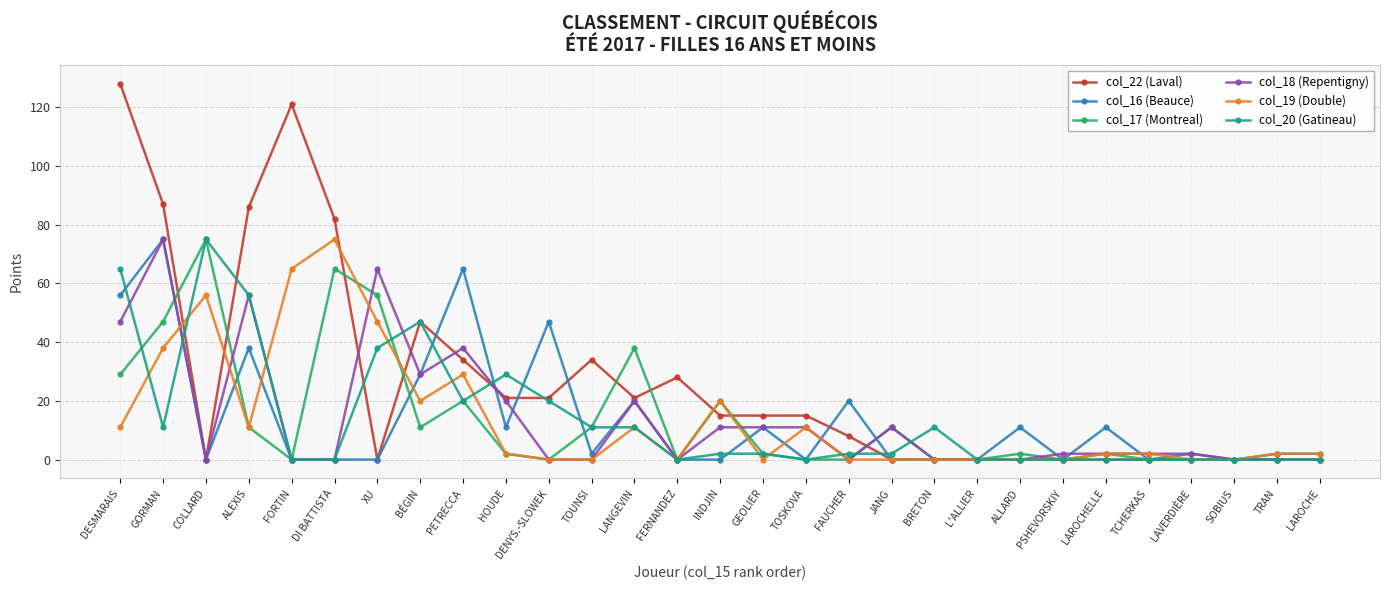

What is the total value across all series at INDJIN?

68